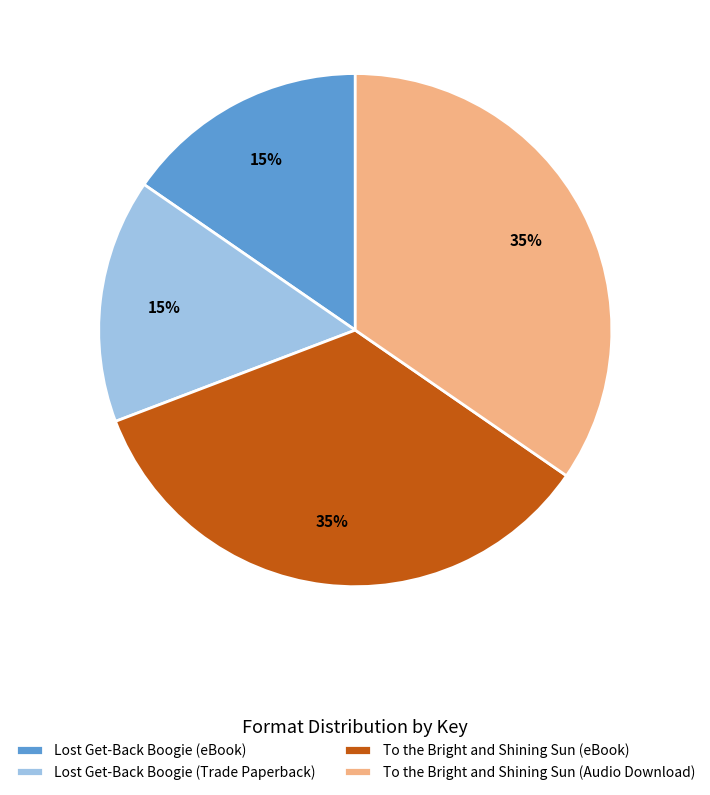

Is there any slice that represents more than half of the pie?

No